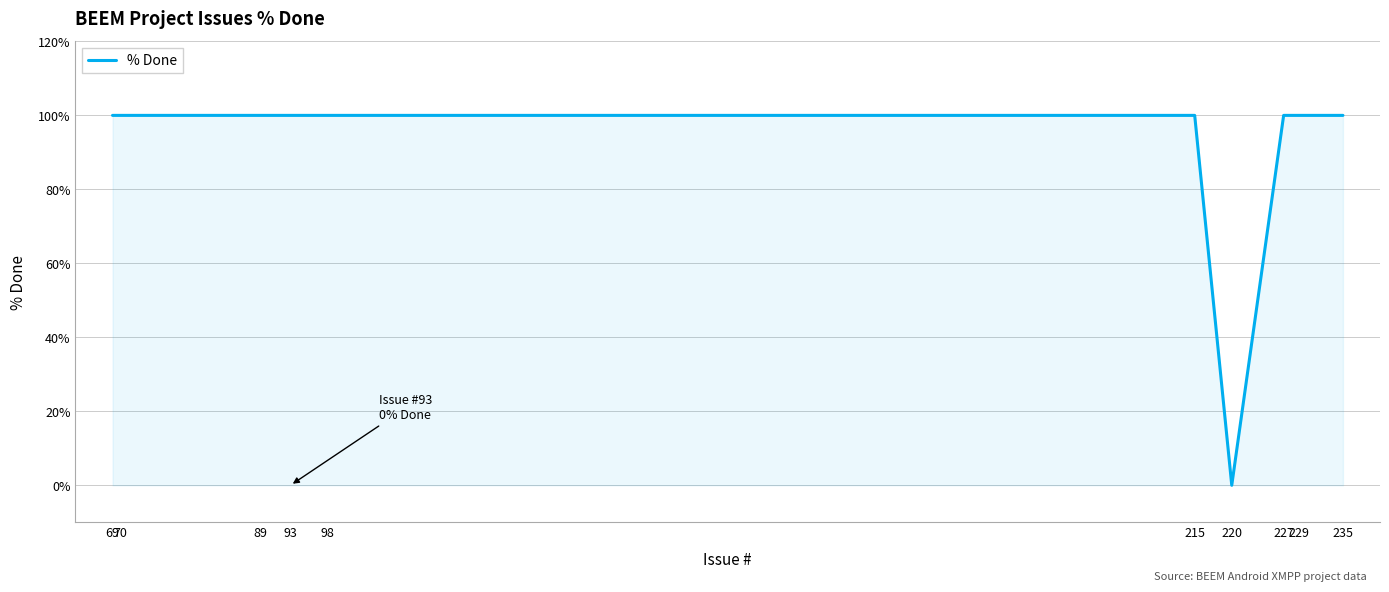

At which category does the chart reach its minimum across all series?

220